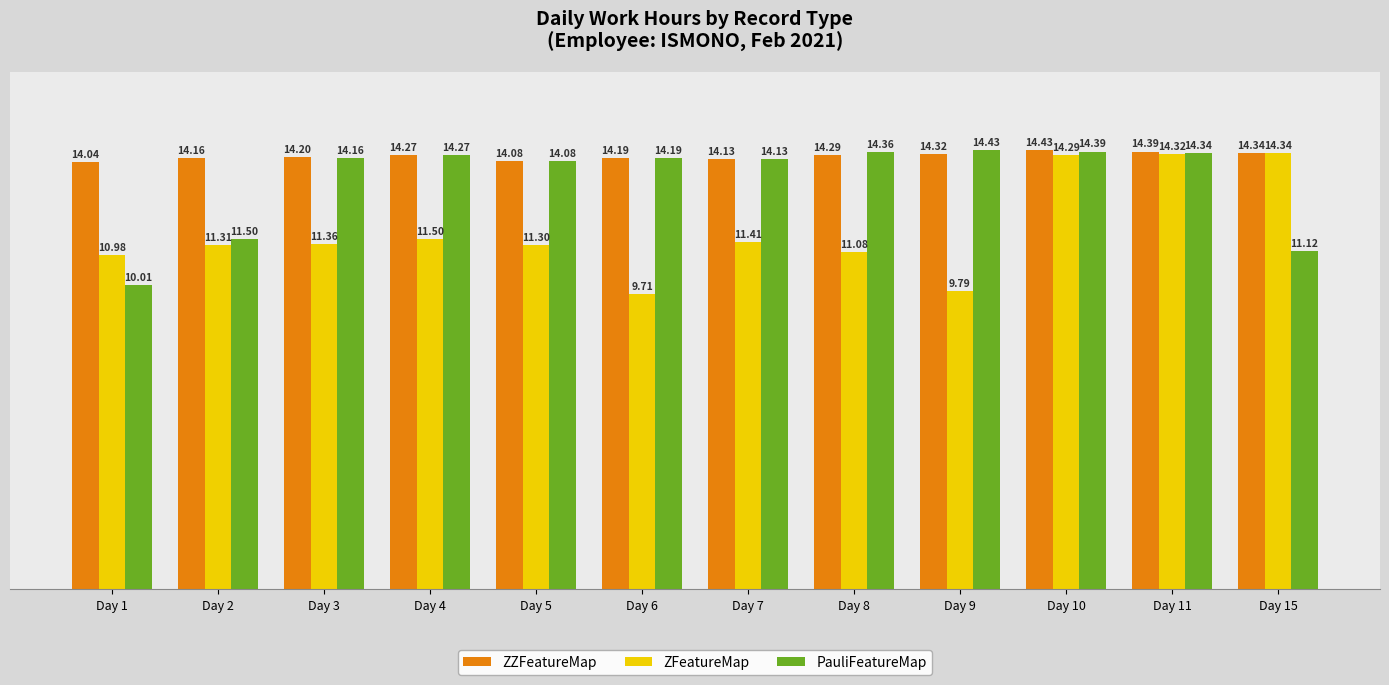

What is the spread (max minus min) of values at Day 15?

3.2